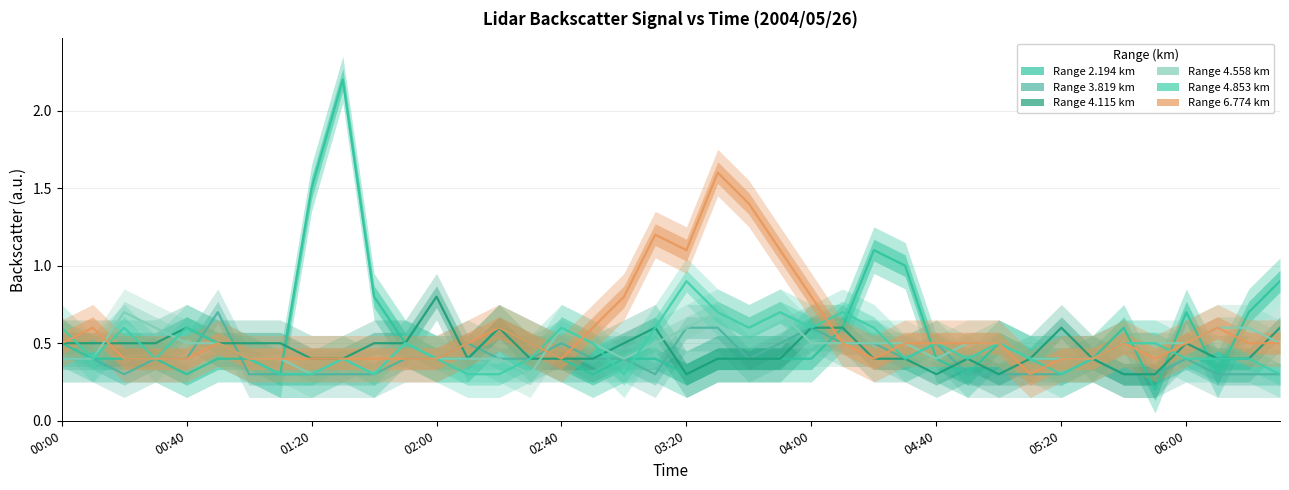

What position from the right is 02:00?

28